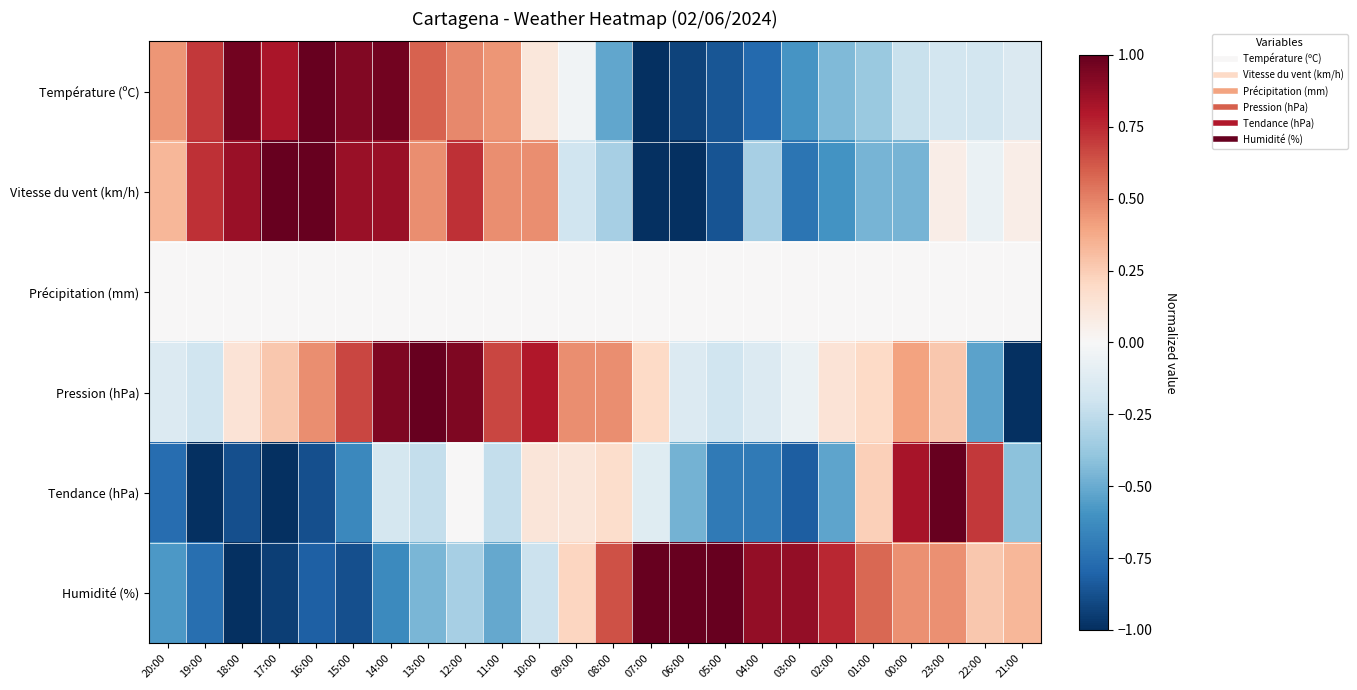

Reading left to right, list all the values displayed in this chart.

Température (ºC): 20:00=0.4	19:00=0.7	18:00=1.0	17:00=0.8	16:00=1.0	15:00=0.9	14:00=1.0	13:00=0.6	12:00=0.5	11:00=0.4	10:00=0.1	09:00=-0.0	08:00=-0.5	07:00=-1.0	06:00=-0.9	05:00=-0.9	04:00=-0.8	03:00=-0.6	02:00=-0.4	01:00=-0.4	00:00=-0.2	23:00=-0.2	22:00=-0.2	21:00=-0.1
Vitesse du vent (km/h): 20:00=0.3	19:00=0.7	18:00=0.9	17:00=1.0	16:00=1.0	15:00=0.9	14:00=0.9	13:00=0.5	12:00=0.7	11:00=0.5	10:00=0.5	09:00=-0.2	08:00=-0.3	07:00=-1.0	06:00=-1.0	05:00=-0.9	04:00=-0.3	03:00=-0.7	02:00=-0.6	01:00=-0.5	00:00=-0.5	23:00=0.1	22:00=-0.1	21:00=0.1
Précipitation (mm): 20:00=0.0	19:00=0.0	18:00=0.0	17:00=0.0	16:00=0.0	15:00=0.0	14:00=0.0	13:00=0.0	12:00=0.0	11:00=0.0	10:00=0.0	09:00=0.0	08:00=0.0	07:00=0.0	06:00=0.0	05:00=0.0	04:00=0.0	03:00=0.0	02:00=0.0	01:00=0.0	00:00=0.0	23:00=0.0	22:00=0.0	21:00=0.0
Pression (hPa): 20:00=-0.1	19:00=-0.2	18:00=0.1	17:00=0.3	16:00=0.5	15:00=0.7	14:00=0.9	13:00=1.0	12:00=0.9	11:00=0.7	10:00=0.8	09:00=0.5	08:00=0.5	07:00=0.2	06:00=-0.1	05:00=-0.2	04:00=-0.1	03:00=-0.1	02:00=0.1	01:00=0.2	00:00=0.4	23:00=0.3	22:00=-0.5	21:00=-1.0
Tendance (hPa): 20:00=-0.8	19:00=-1.0	18:00=-0.9	17:00=-1.0	16:00=-0.9	15:00=-0.6	14:00=-0.2	13:00=-0.2	12:00=0.0	11:00=-0.2	10:00=0.1	09:00=0.1	08:00=0.2	07:00=-0.1	06:00=-0.5	05:00=-0.7	04:00=-0.7	03:00=-0.8	02:00=-0.5	01:00=0.2	00:00=0.8	23:00=1.0	22:00=0.7	21:00=-0.4
Humidité (%): 20:00=-0.6	19:00=-0.8	18:00=-1.0	17:00=-0.9	16:00=-0.8	15:00=-0.9	14:00=-0.6	13:00=-0.5	12:00=-0.3	11:00=-0.5	10:00=-0.2	09:00=0.2	08:00=0.6	07:00=1.0	06:00=1.0	05:00=1.0	04:00=0.9	03:00=0.9	02:00=0.8	01:00=0.6	00:00=0.5	23:00=0.5	22:00=0.3	21:00=0.3